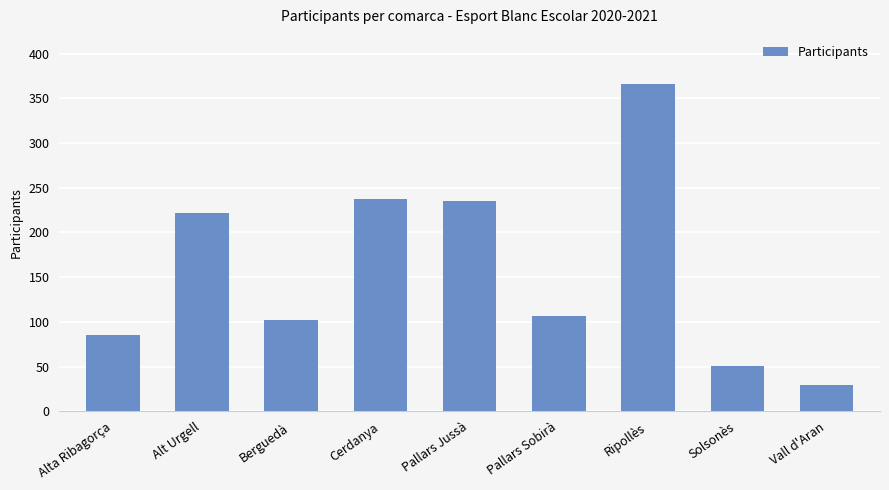

What is the change in value from Pallars Sobirà to Ripollès?

+260